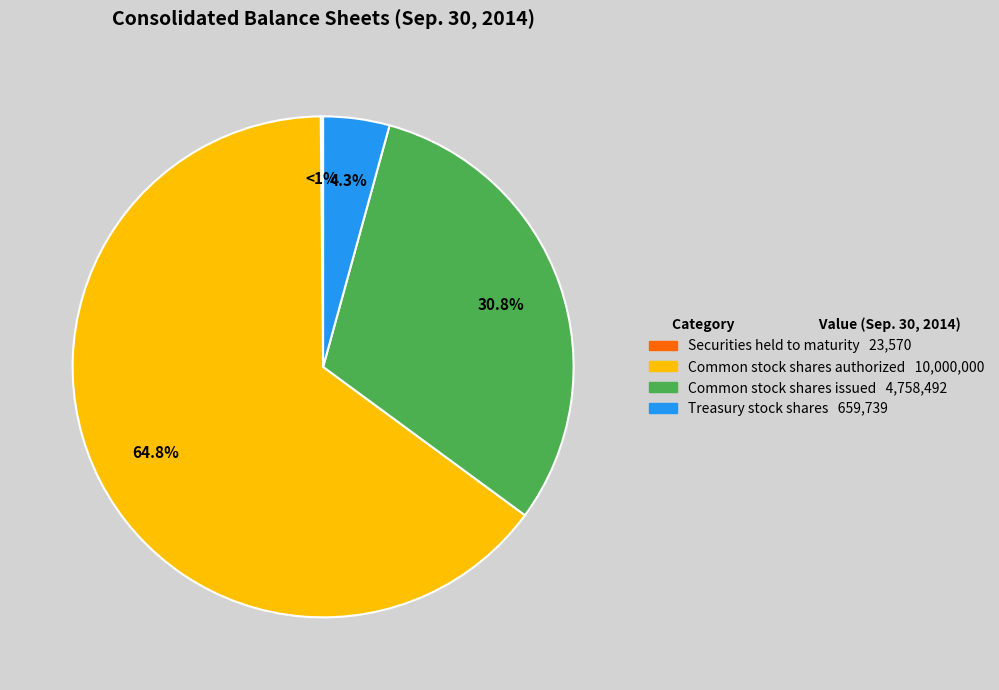

Which category has the biggest portion of the pie?

Common stock shares authorized